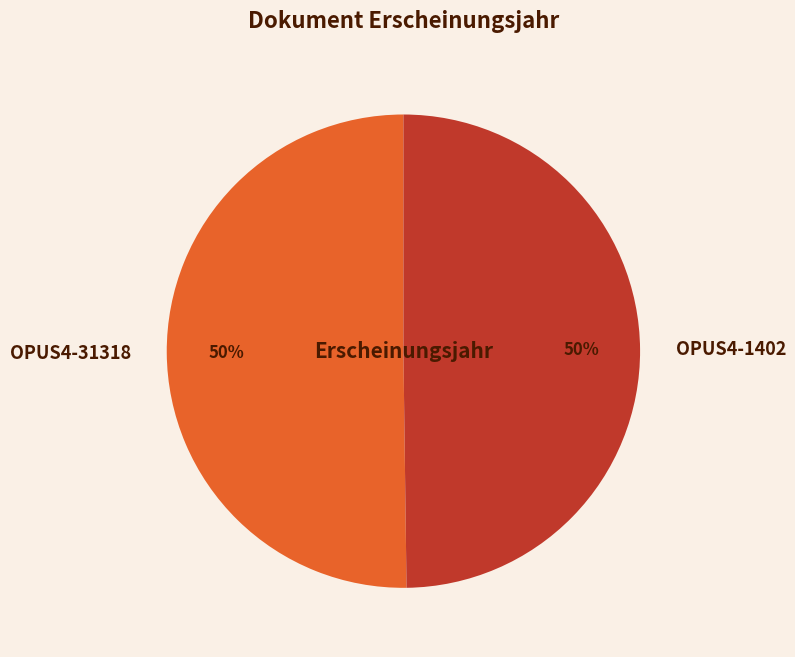

To the nearest percent, what is the combined percentage of OPUS4-31318 and OPUS4-1402?

100%